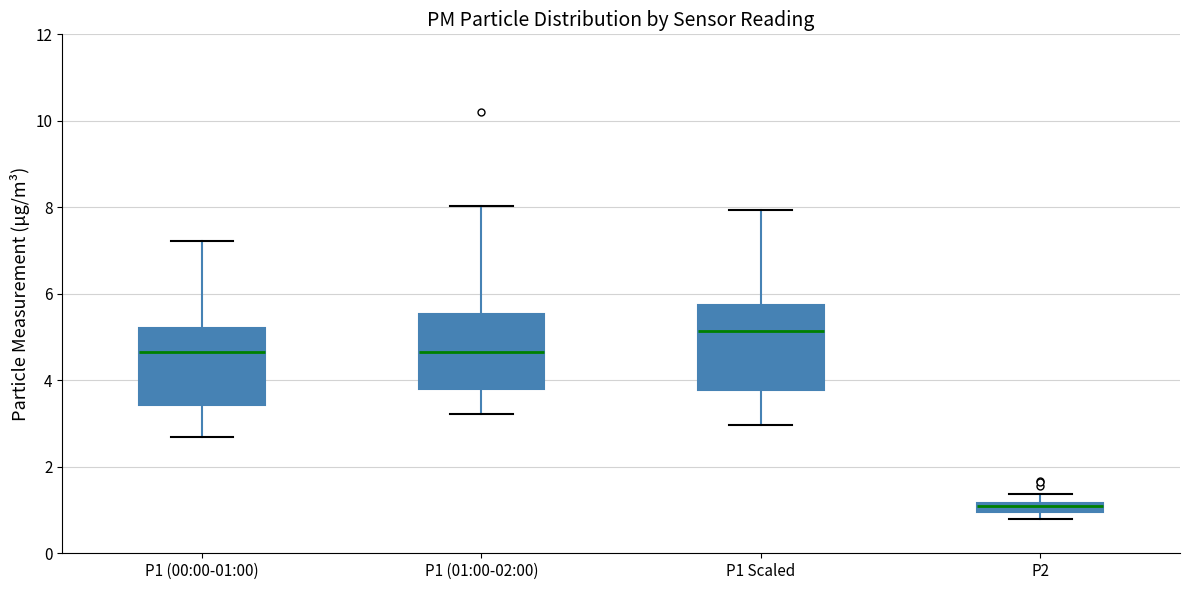

Where does the median line of the box for P1 Scaled sit on the y-axis? The values are not printed on the chart, so give them approximately, as read against the axis.

5.2